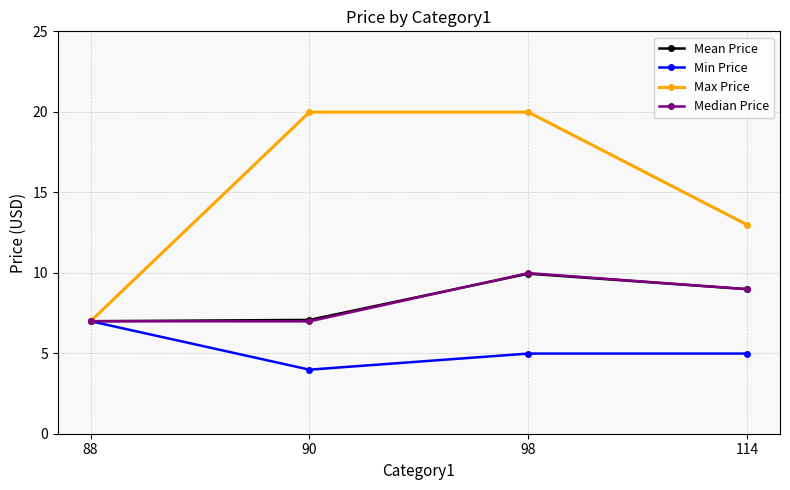

At which category does the chart reach its minimum across all series?

90